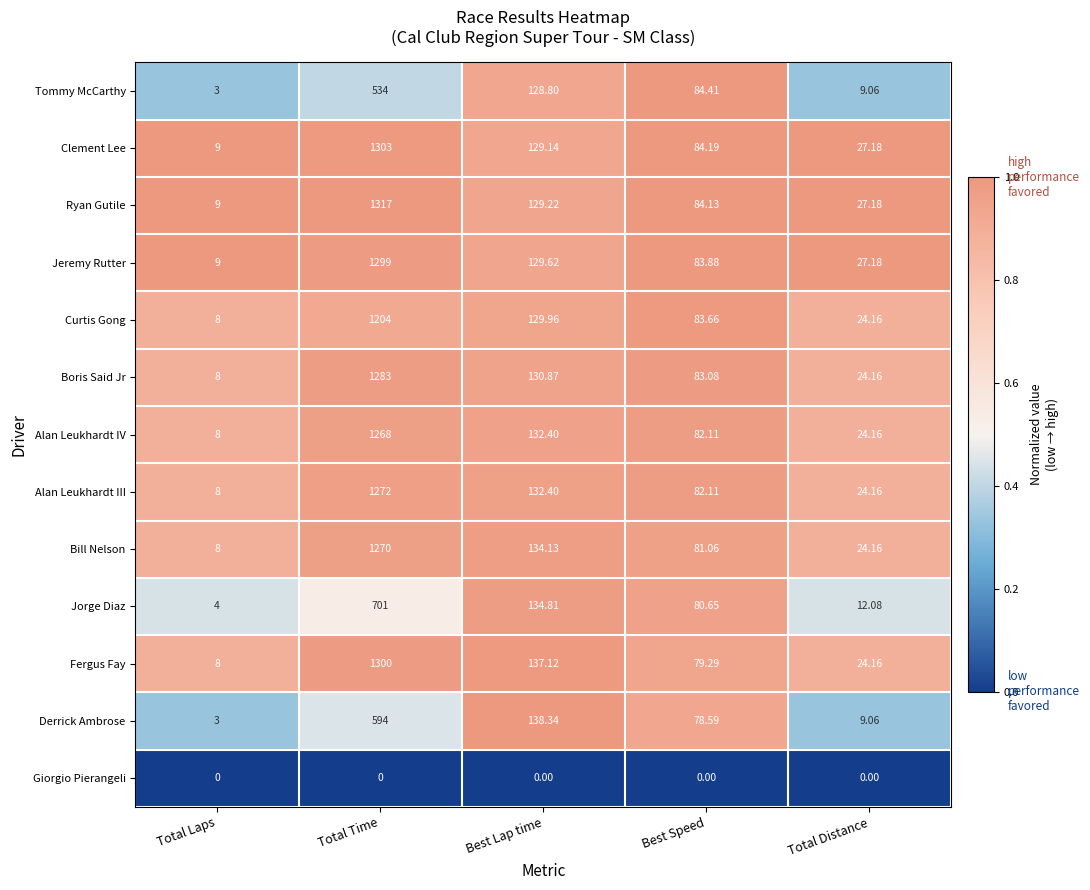

How many data points does each series have?

5